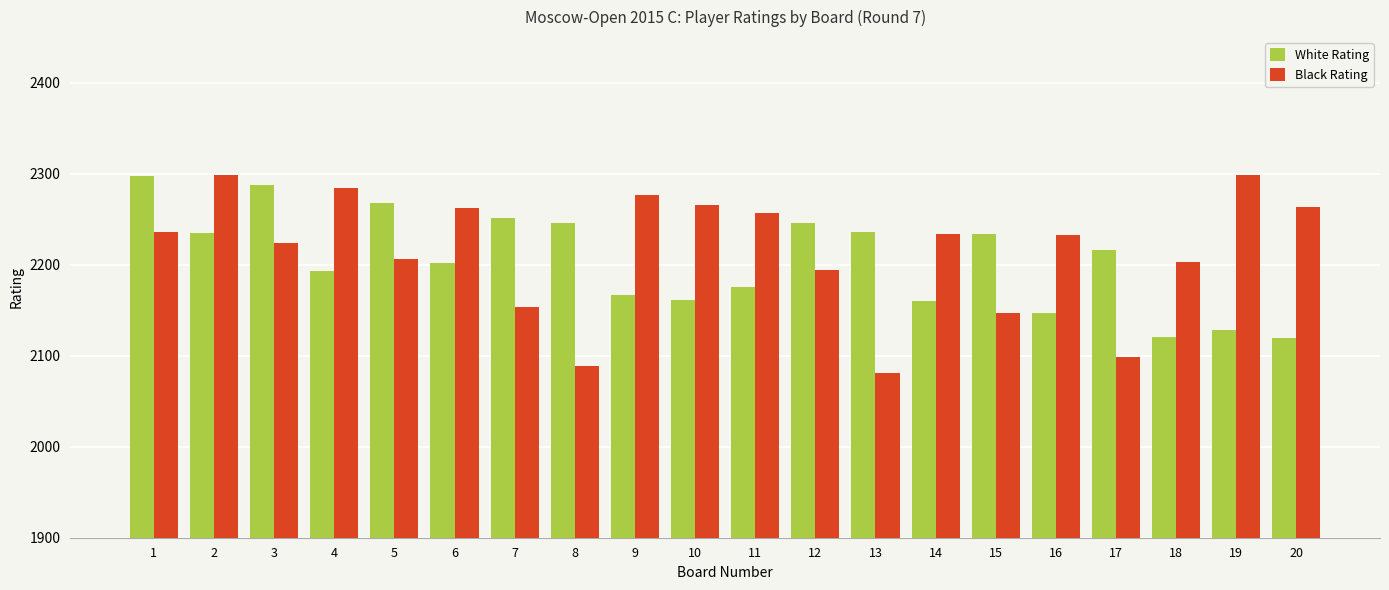

The Black Rating series shows 2206 at 5. True or false?

True